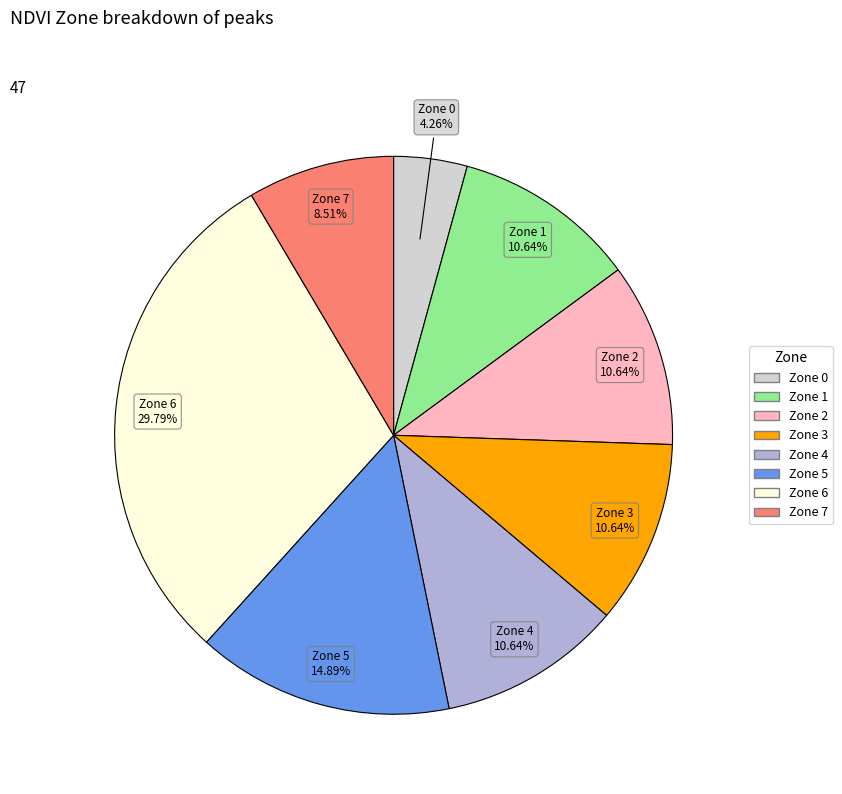

Which category has the smallest portion of the pie?

Zone 0